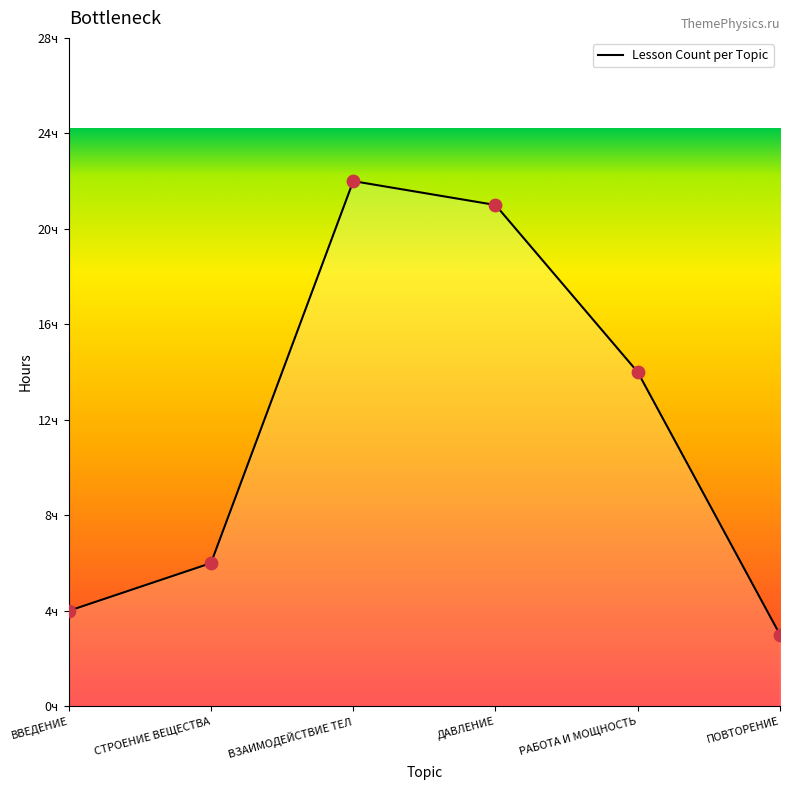

Approximately how many times larger is the value at ДАВЛЕНИЕ compared to ПОВТОРЕНИЕ?

7.0